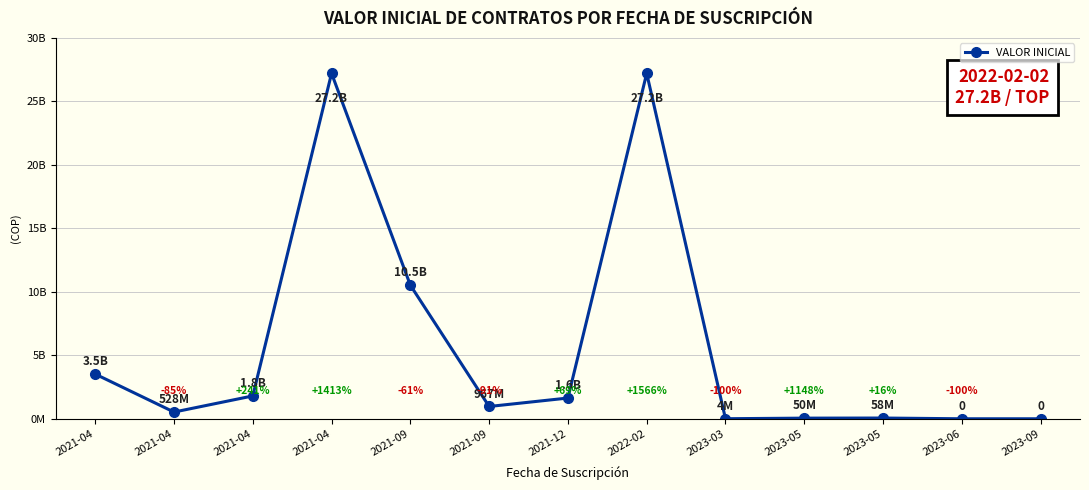

What is the value of the 2nd point from the left?

3519807419